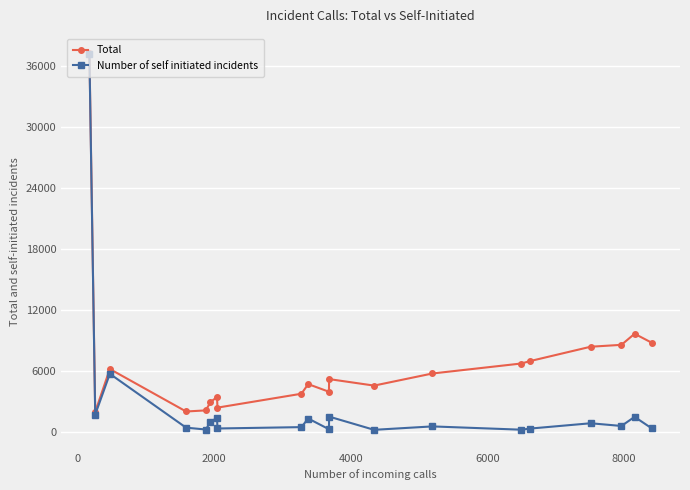

Which series has the largest total across all categories?

Total